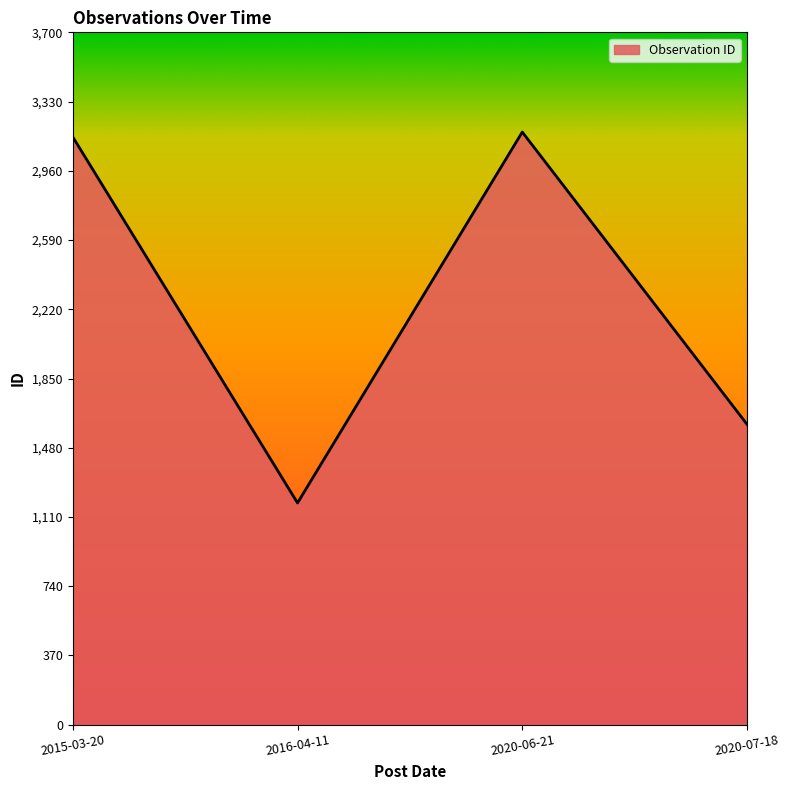

At which category does the data reach its first local valley?

2016-04-11